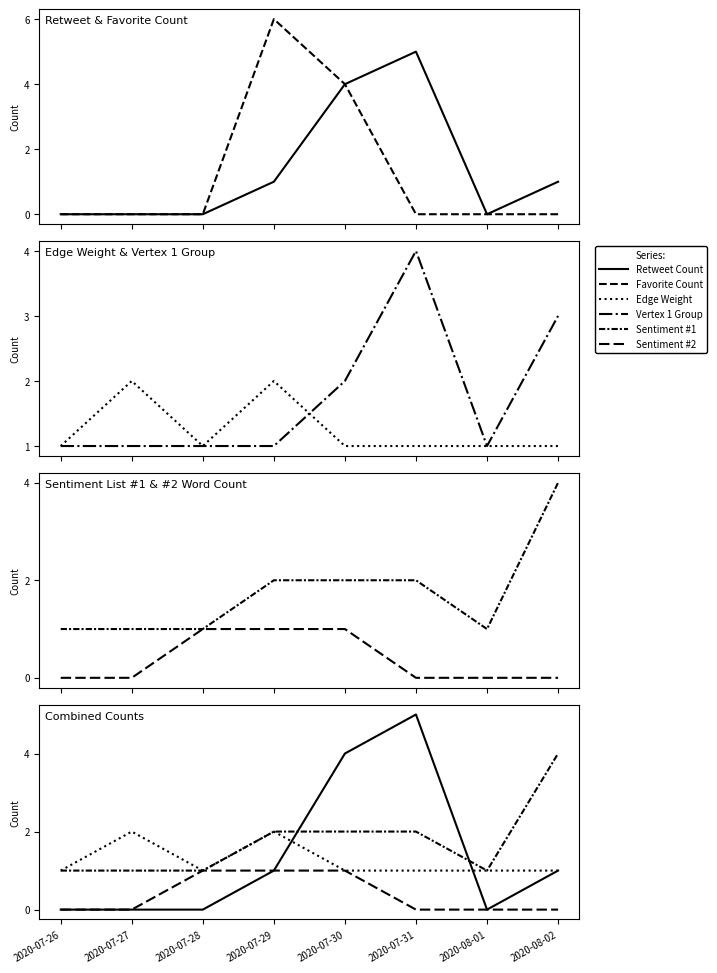

Is the value of Retweet Count at 2020-07-31 greater than the value of Favorite Count at 2020-08-01?

Yes